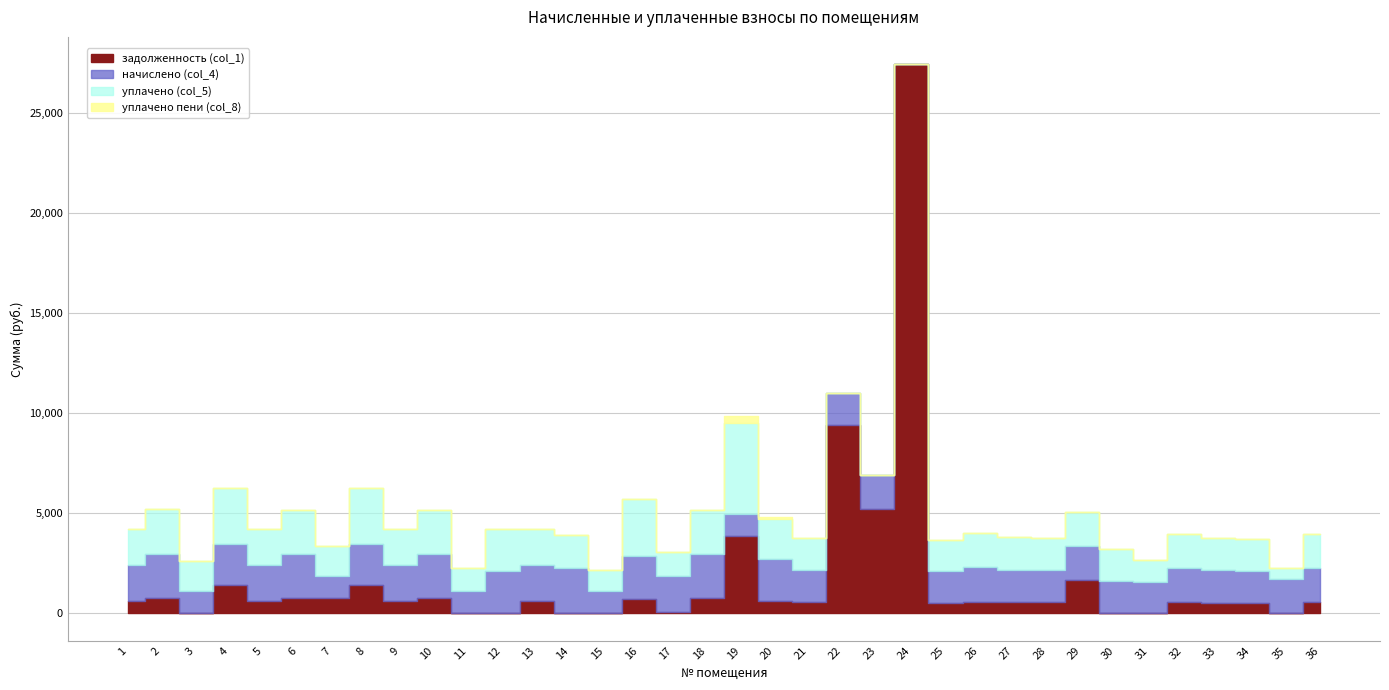

How many interior local valleys does the начислено (col_4) series have?

14